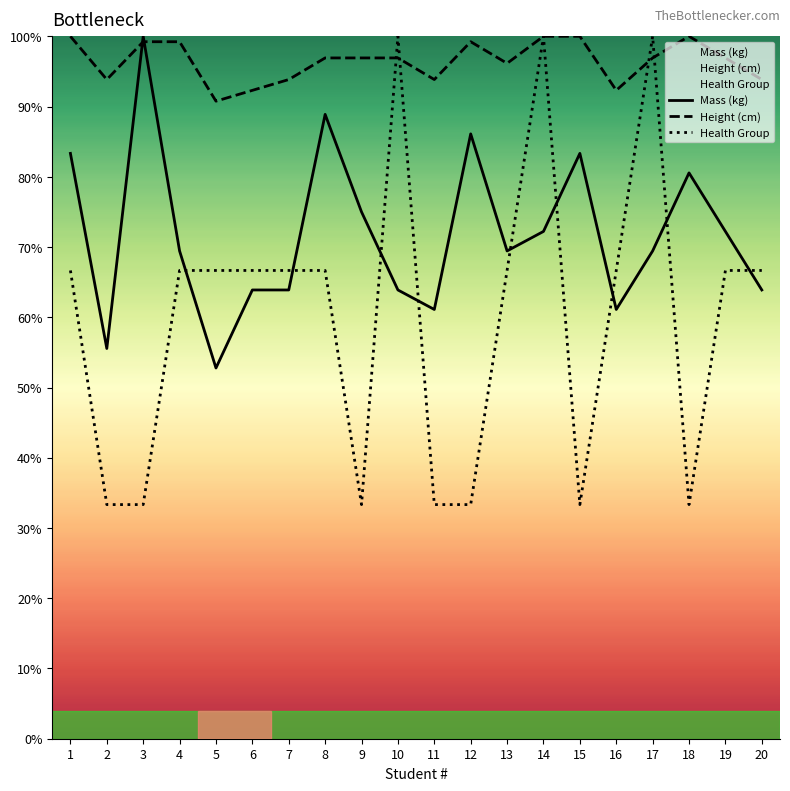

At which label is Height (cm) closest to 95?

2